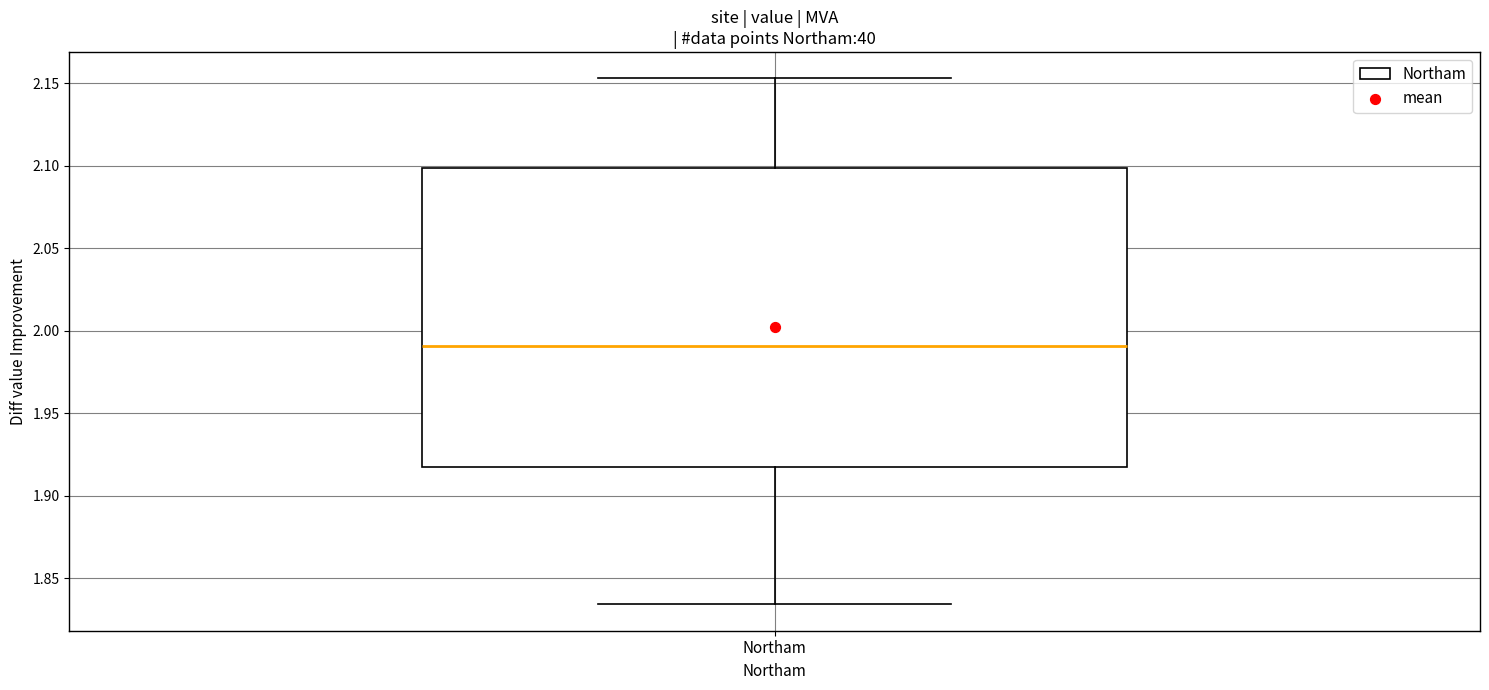

Where does the median line of the box for Northam sit on the y-axis? The values are not printed on the chart, so give them approximately, as read against the axis.

1.990